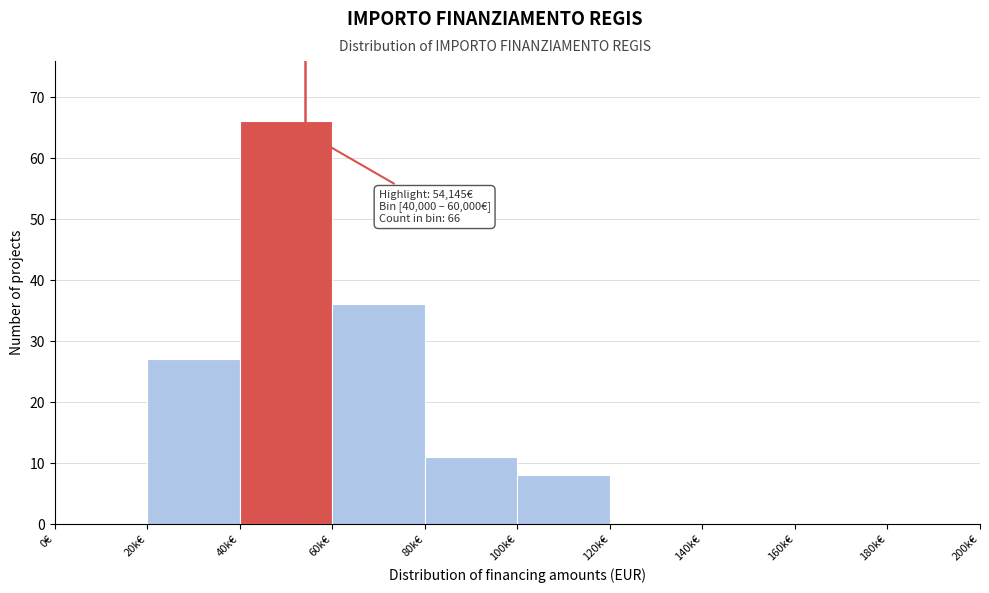

Reading right to left, transcribe all the data shown in this chart.

180k€=0	160k€=0	140k€=0	120k€=0	100k€=8	80k€=11	60k€=36	40k€=66	20k€=27	0€=0